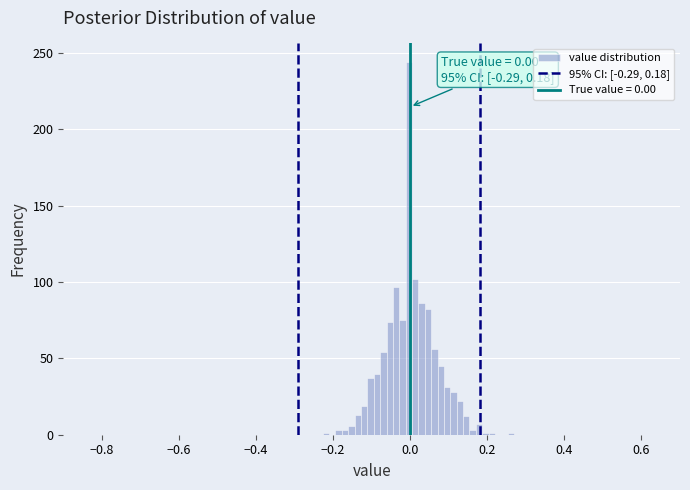

Around what value on the x-axis is the tallest bar? Give the approximate position of its centre, as read against the axis.

0.00